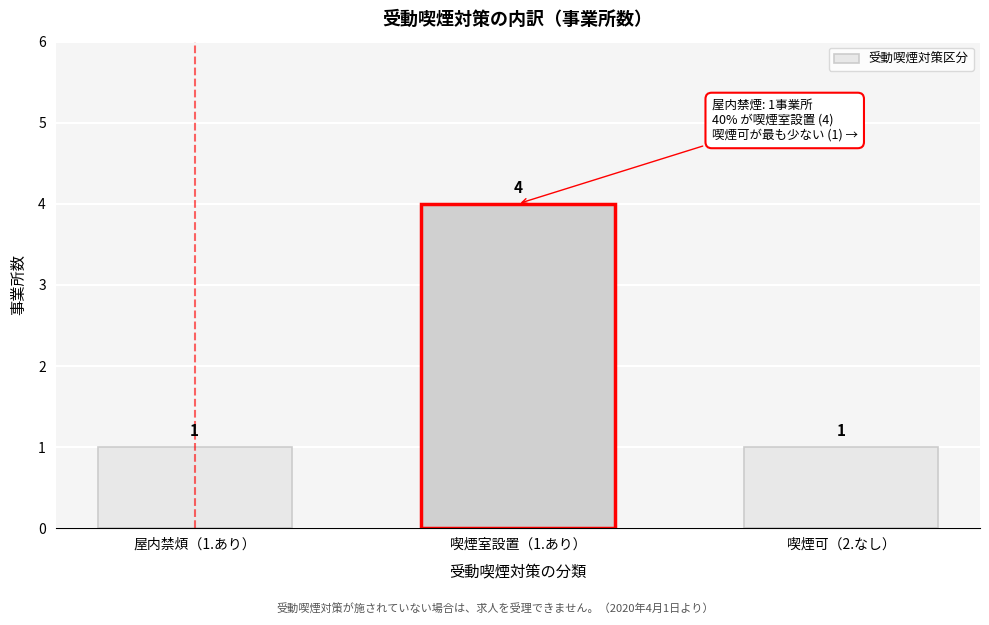

Reading right to left, what are all the values shown in this chart?

1	4	1